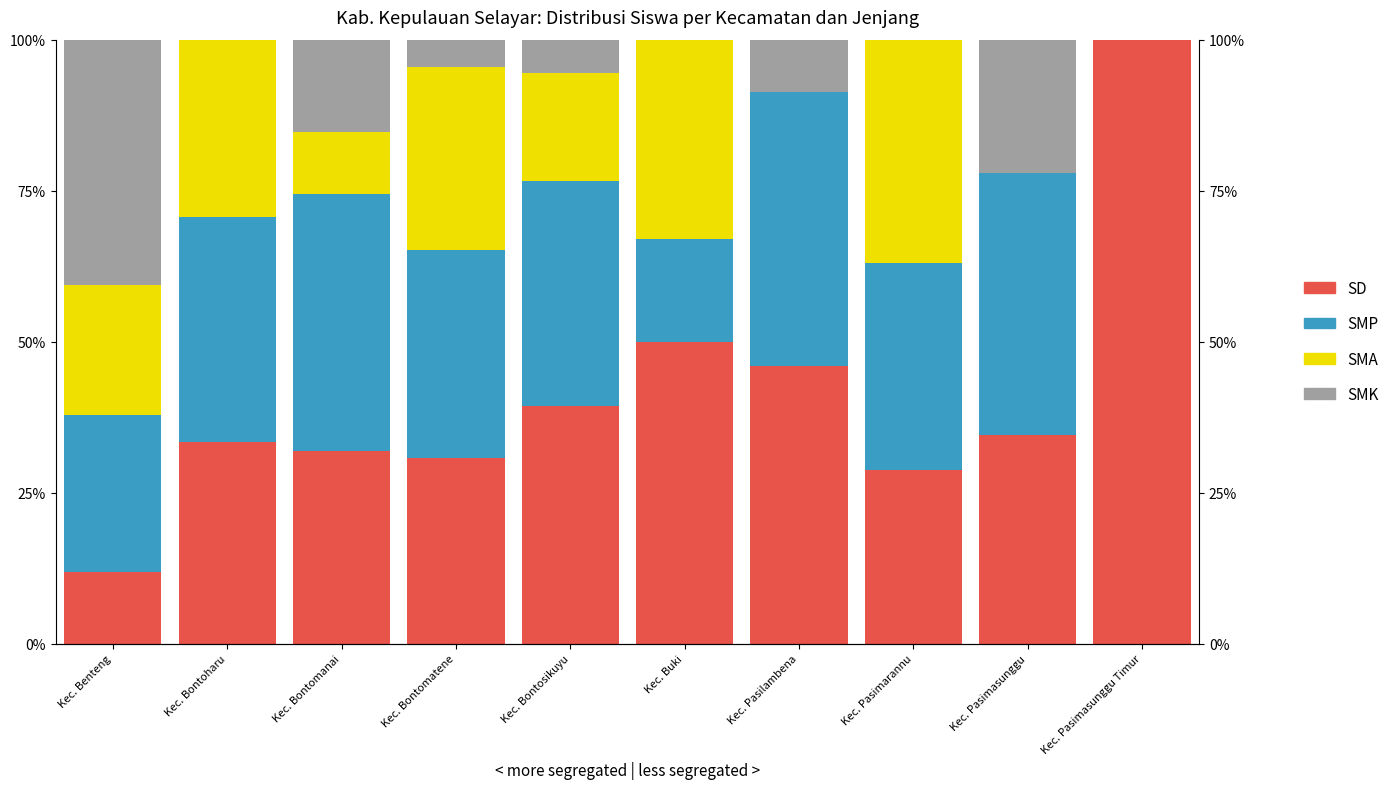

The value of SMK at Kec. Bontosikuyu is 1.1. True or false?

False